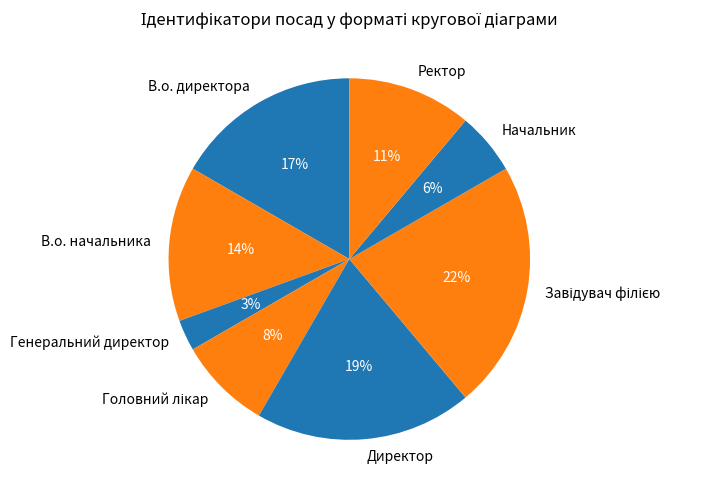

The В.о. начальника slice represents 2% of the pie. True or false?

False